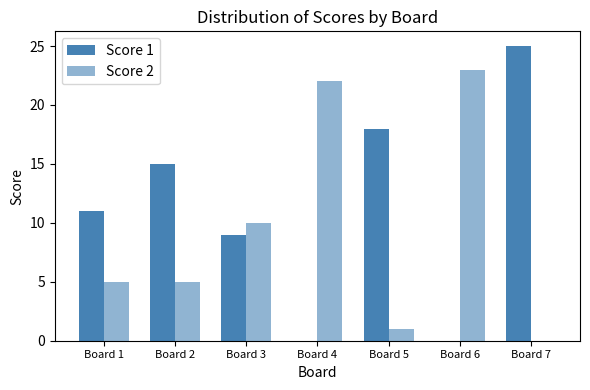

Between Board 5 and Board 3, which is larger?

Board 5